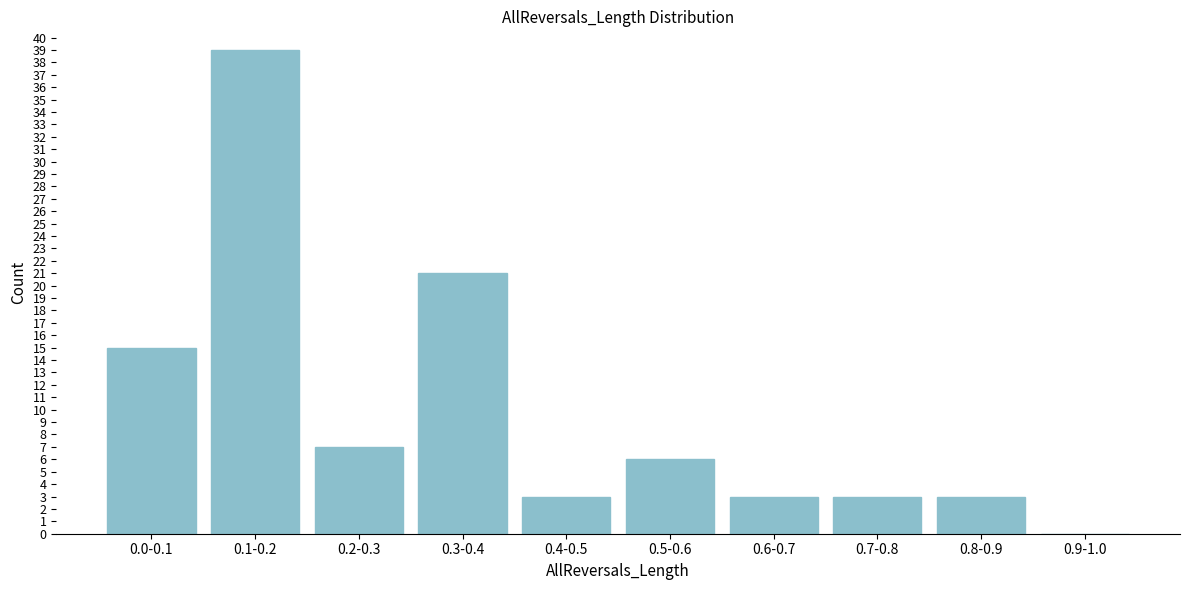

Reading left to right, list all the values displayed in this chart.

0.0-0.1=15	0.1-0.2=39	0.2-0.3=7	0.3-0.4=21	0.4-0.5=3	0.5-0.6=6	0.6-0.7=3	0.7-0.8=3	0.8-0.9=3	0.9-1.0=0